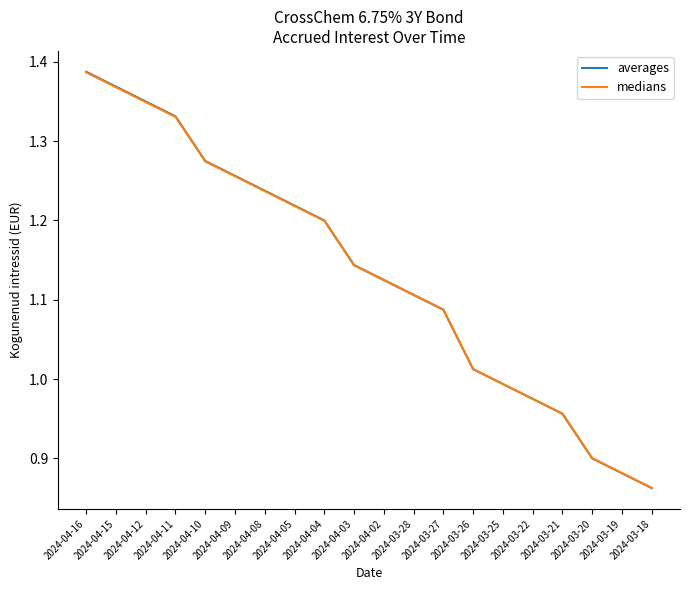

Between 2024-04-11 and 2024-03-22, which series saw the biggest shift?

averages